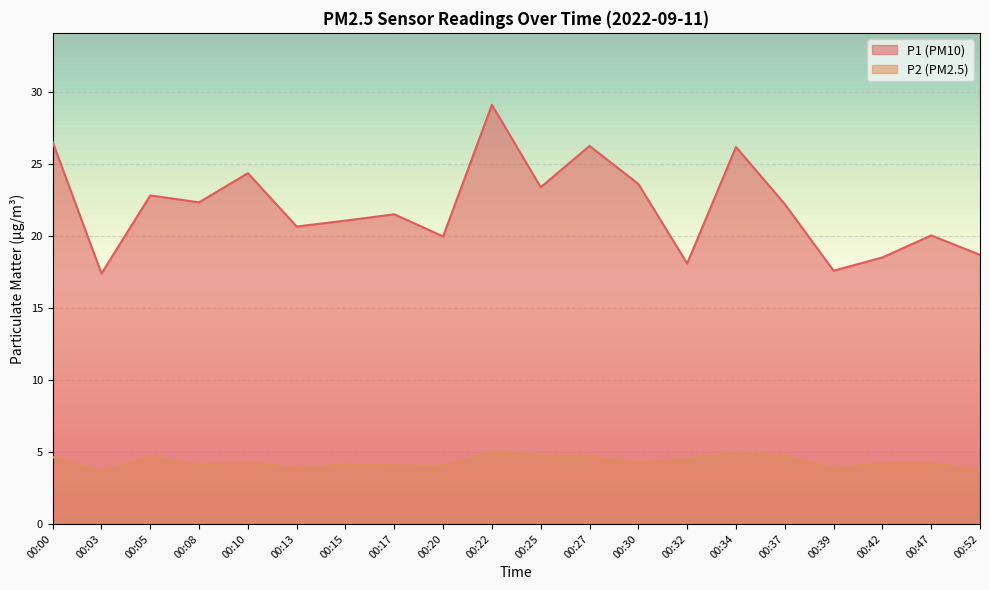

What is the difference between the maximum and minimum values in the P1 series?

11.7